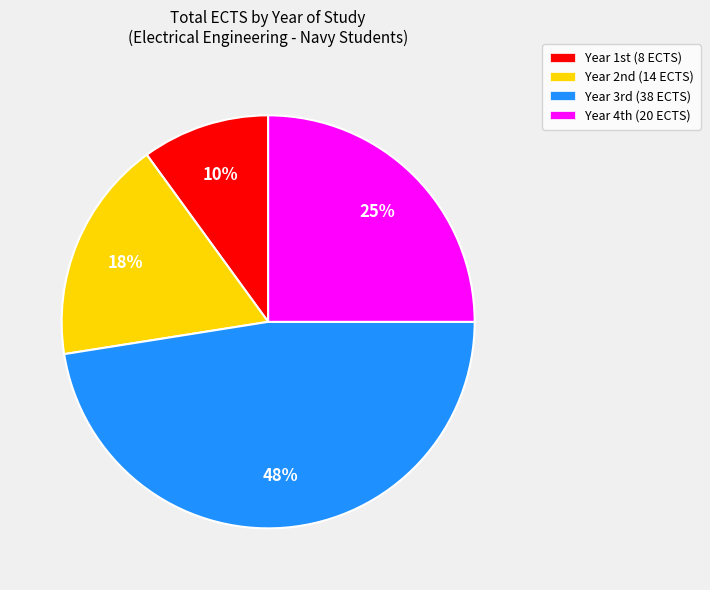

How many slices are in this pie chart?

4